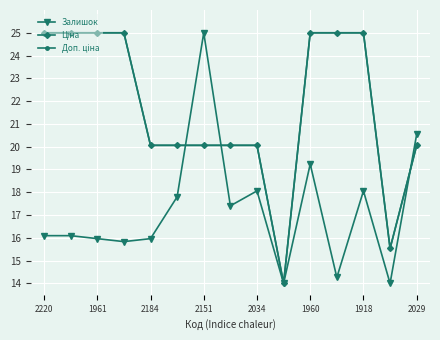

What is the value of the Залишок point at the 2nd from the left?

16.1